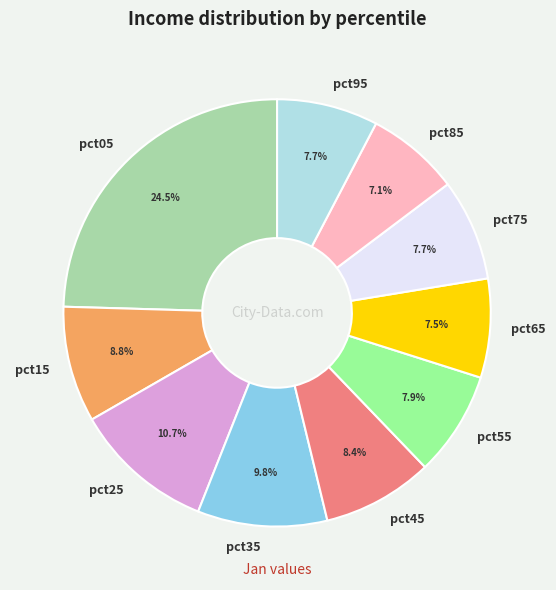

To the nearest percent, what is the difference between the pct35 and pct65 slice percentages?

2%